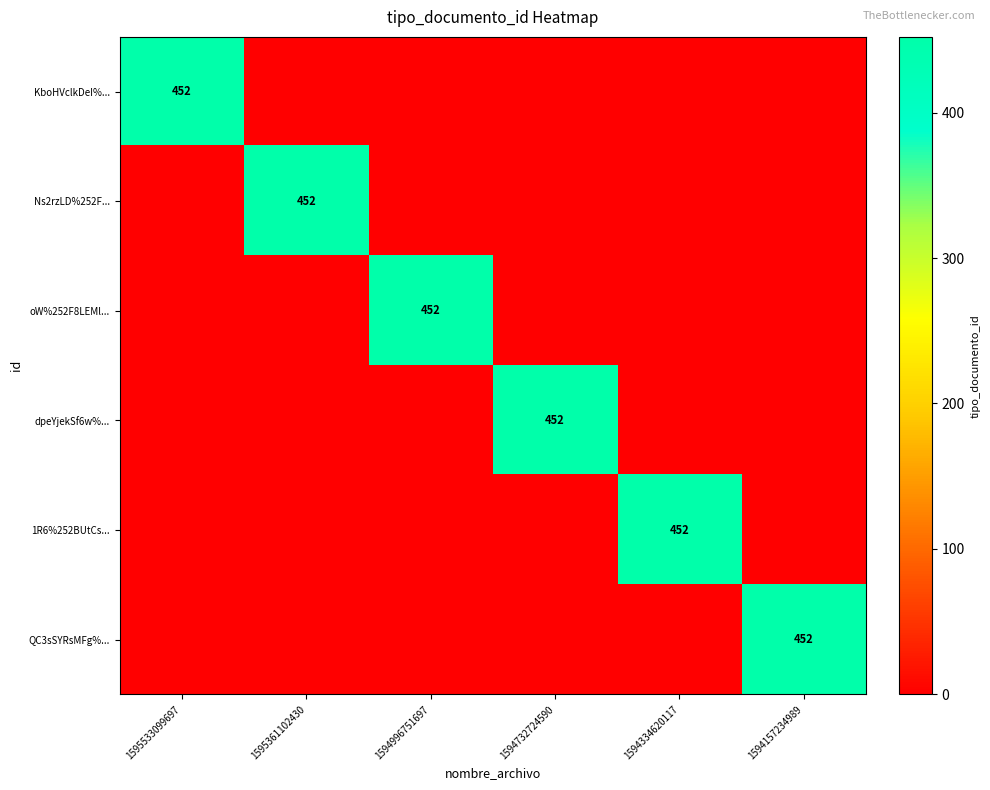

Is it true that 1R6%252BUtCs... equals -155 at 1594996751697?

False